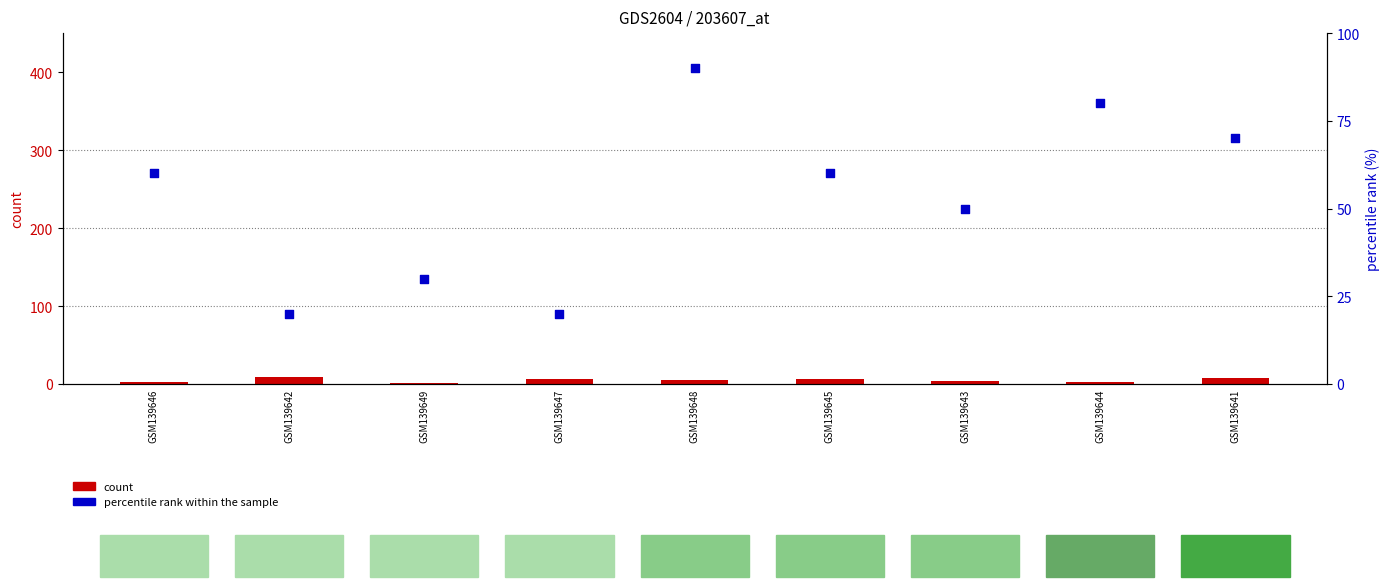

Which series contains the lowest Y value?

count